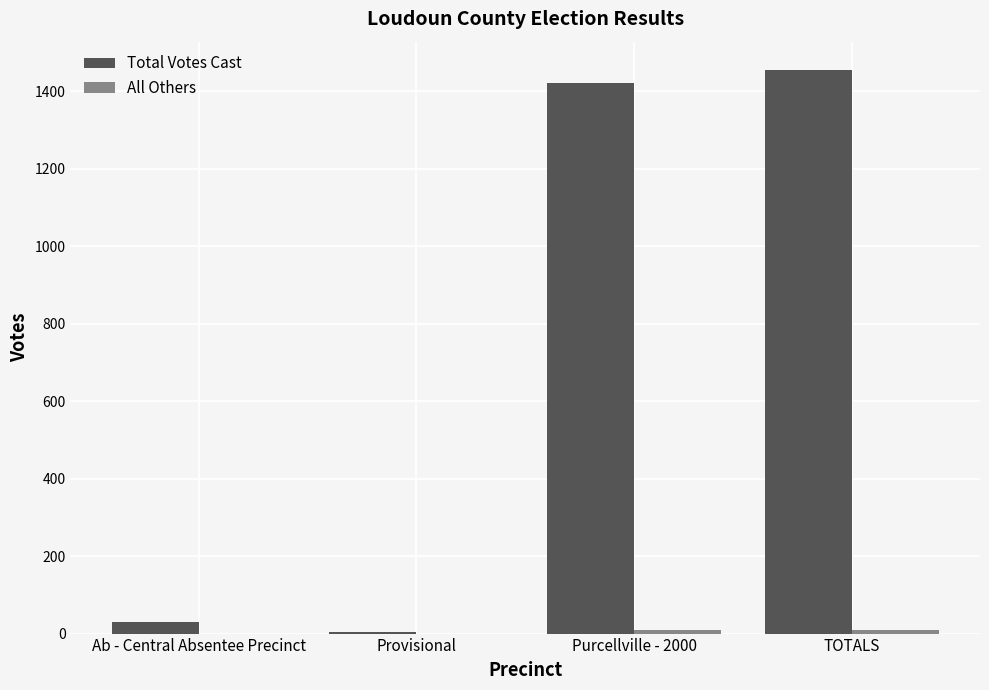

What is the maximum value shown in the chart?

1455